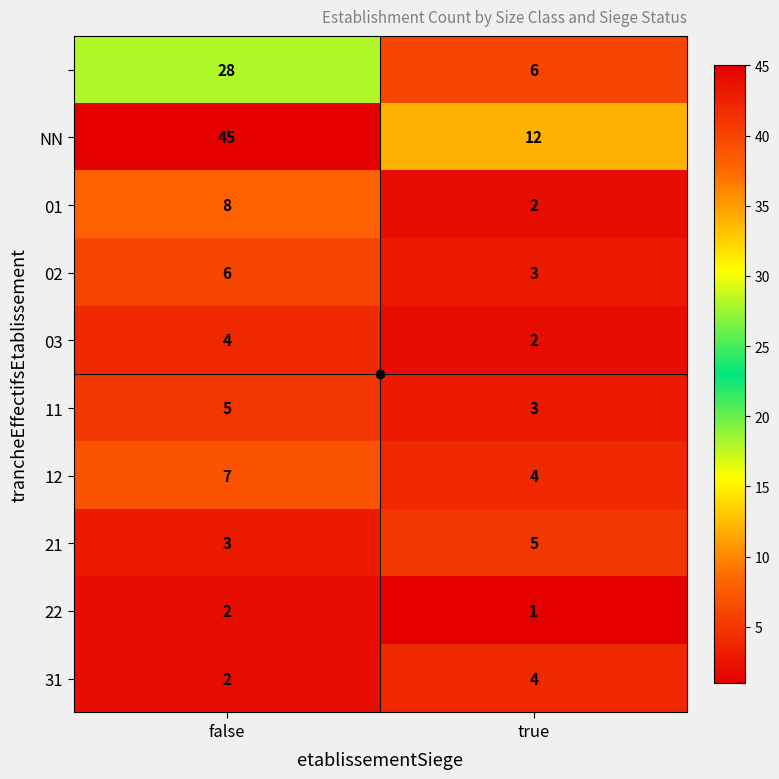

What is the total value across all series at false?

110